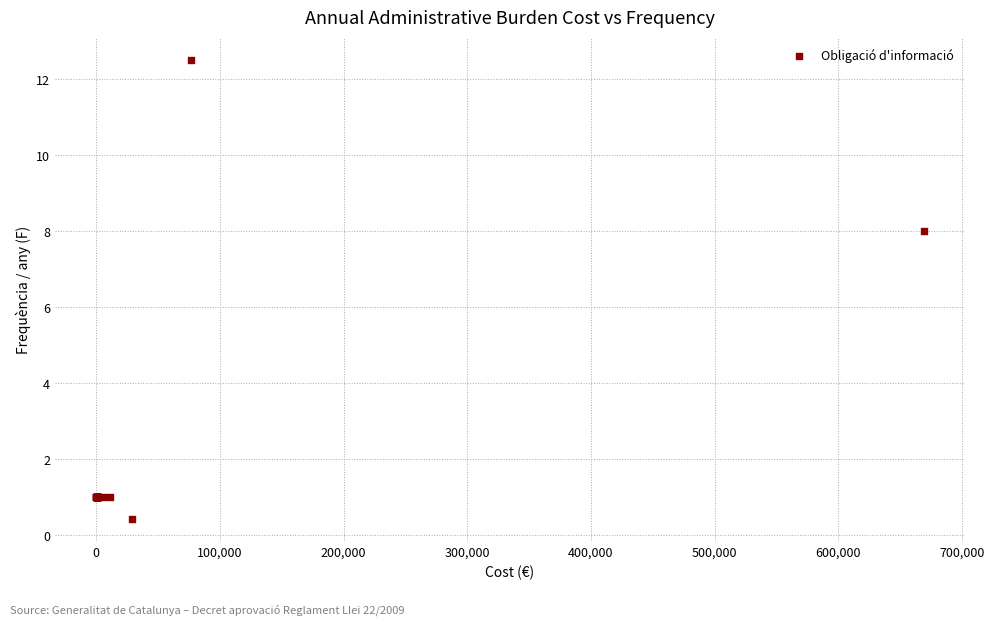

What Y value in the scatter plot is closest to 6?

8.0